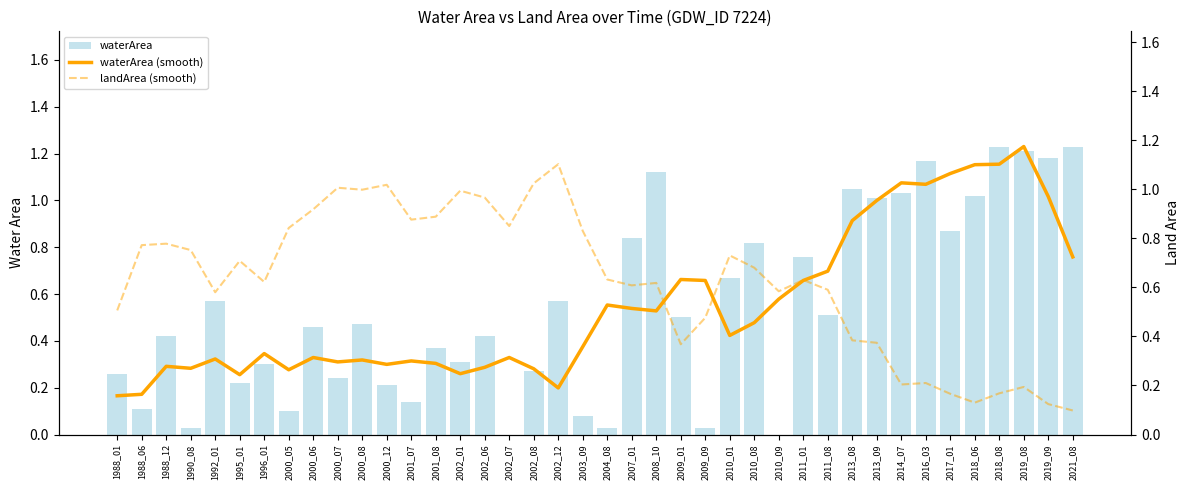

Rank the series at 2019_09 from highest to lowest value.

waterArea, waterArea (smooth), landArea (smooth)